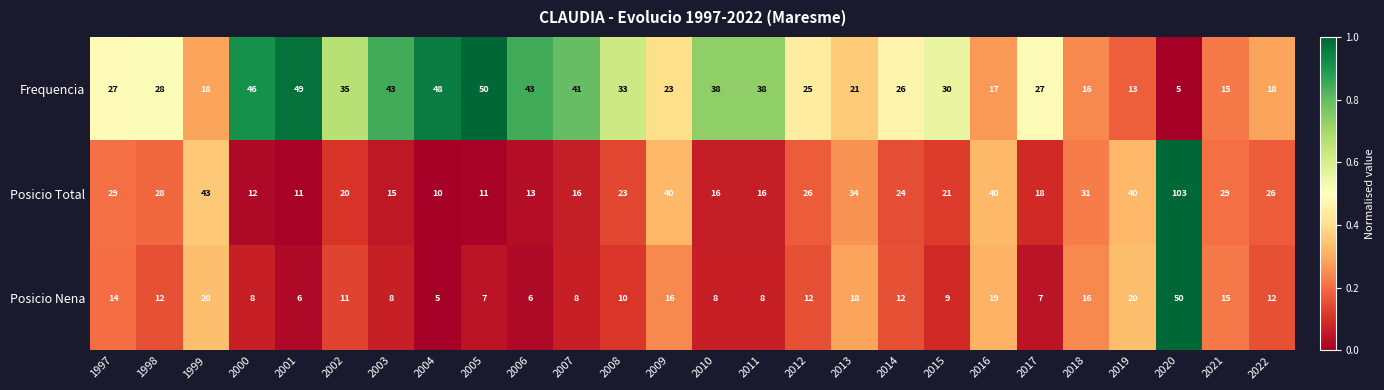

What is the sum of all Posicio Total values?

695